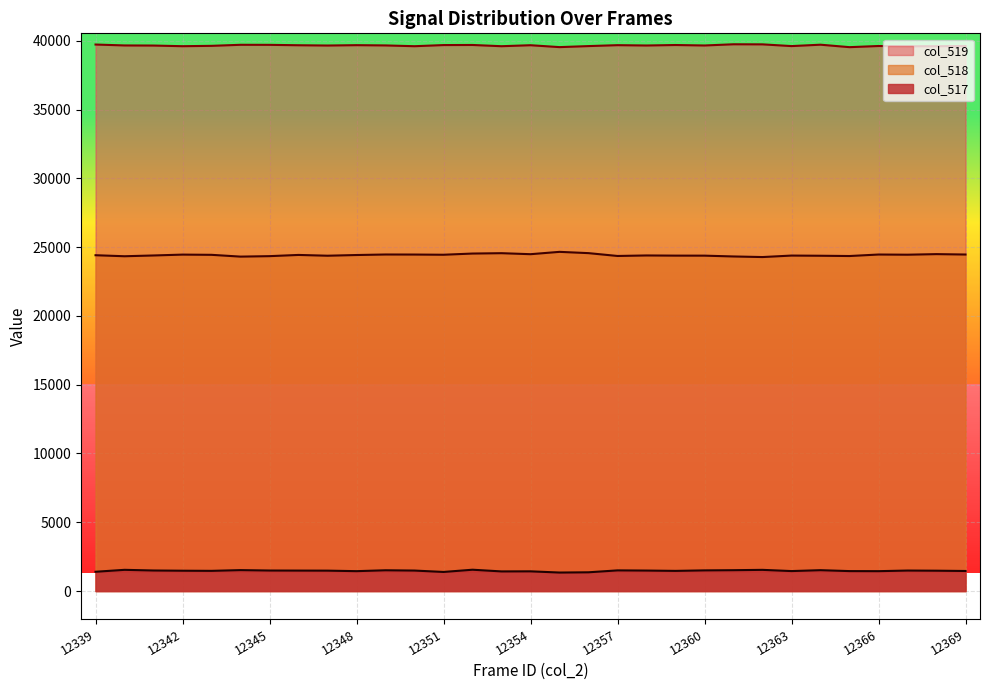

What are all the series names shown in the legend?

col_519, col_518, col_517